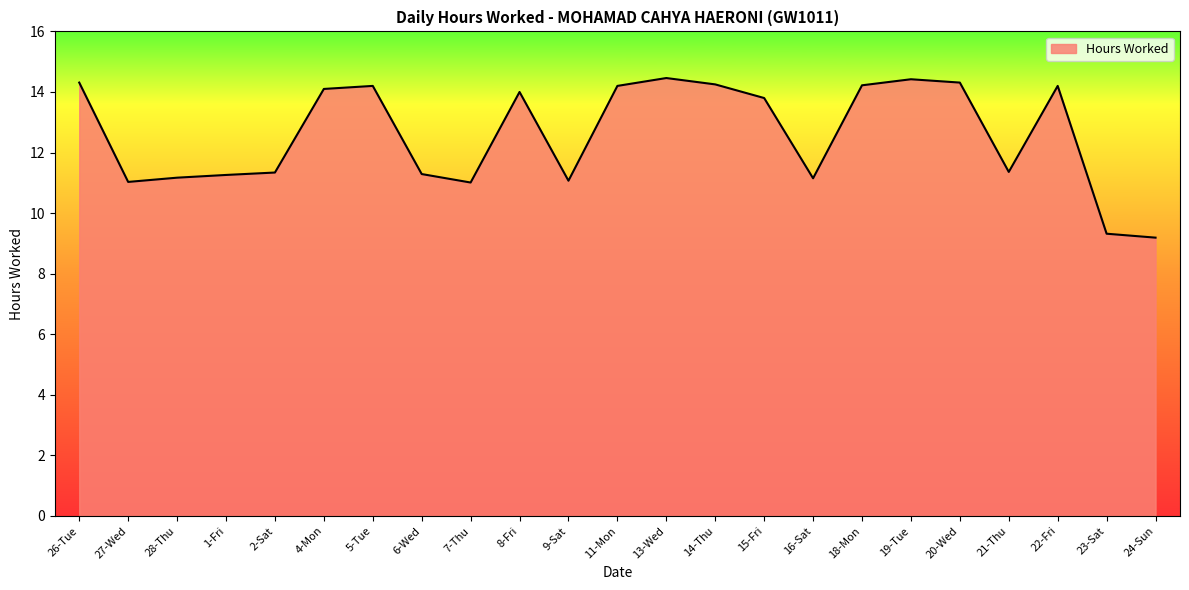

What is the change in value from 11-Mon to 20-Wed?

+0.1